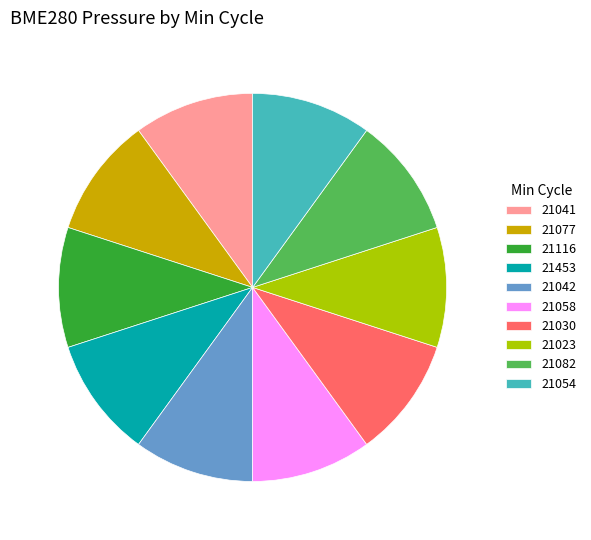

Combined, do 21082 and 21058 account for over 50%?

No